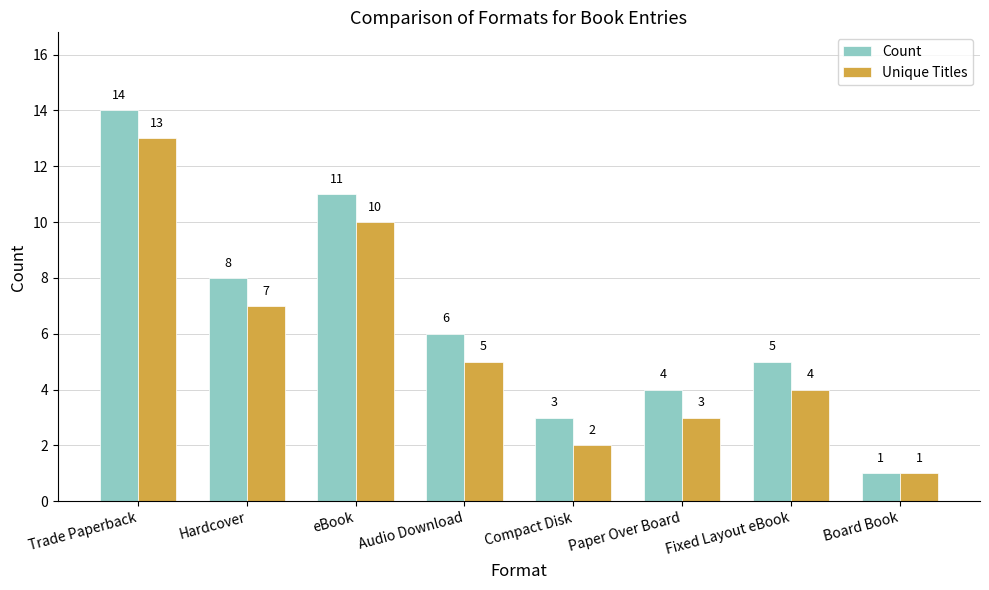

Reading right to left, what are all the values shown in this chart?

Count: 1	5	4	3	6	11	8	14
Unique Titles: 1	4	3	2	5	10	7	13